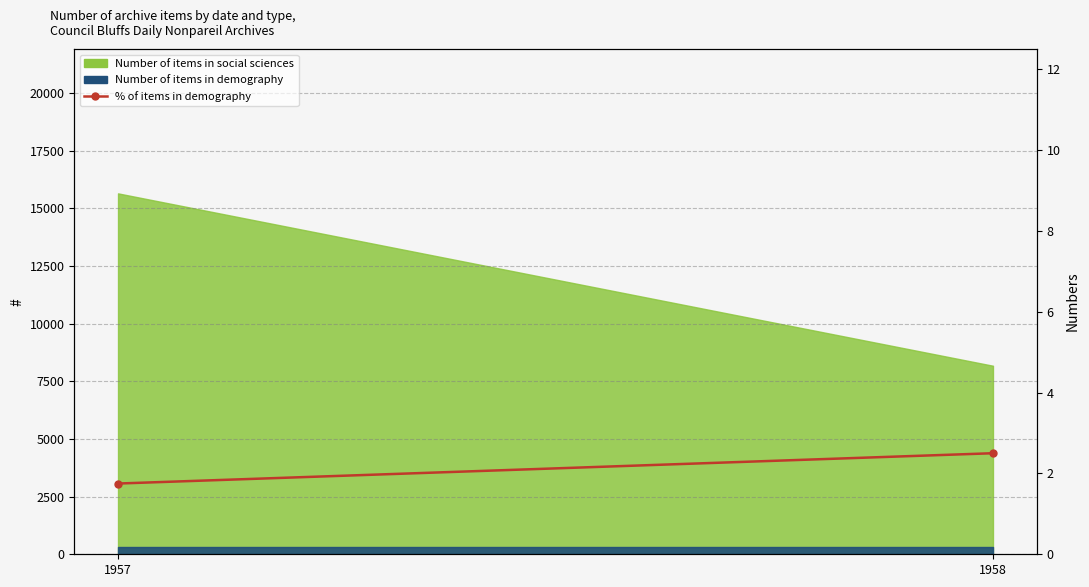

True or false: the data shows 3.3 at 1958.

False